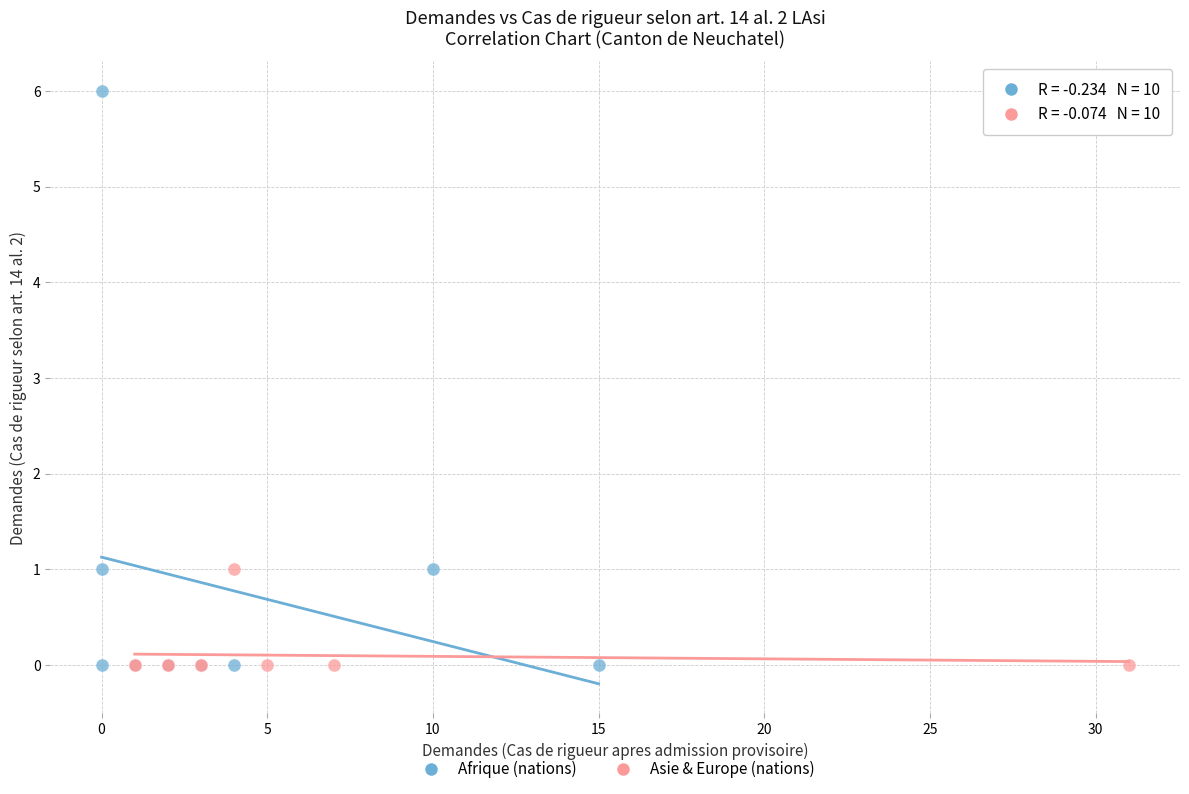

Which series has the widest spread of Y values?

Afrique (nations)